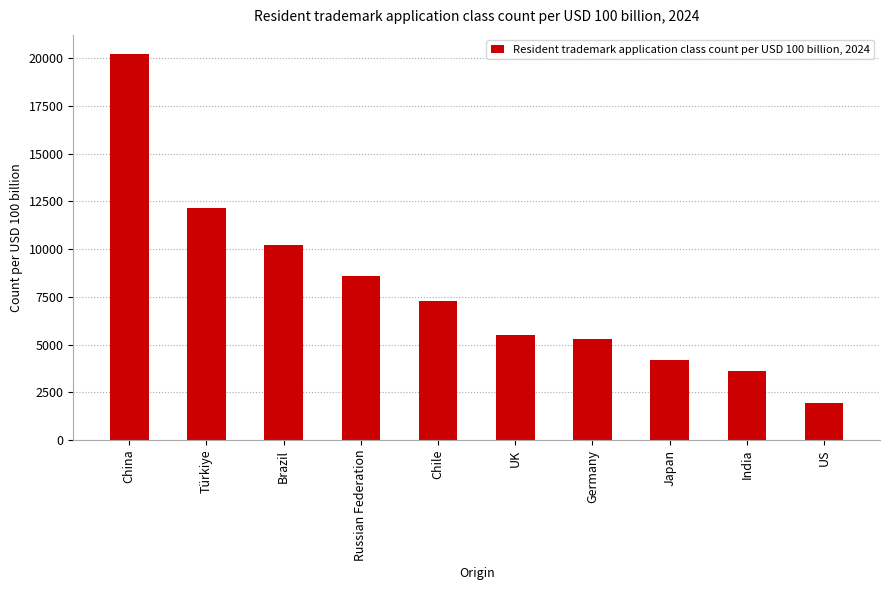

What is the minimum value shown in the chart?

1922